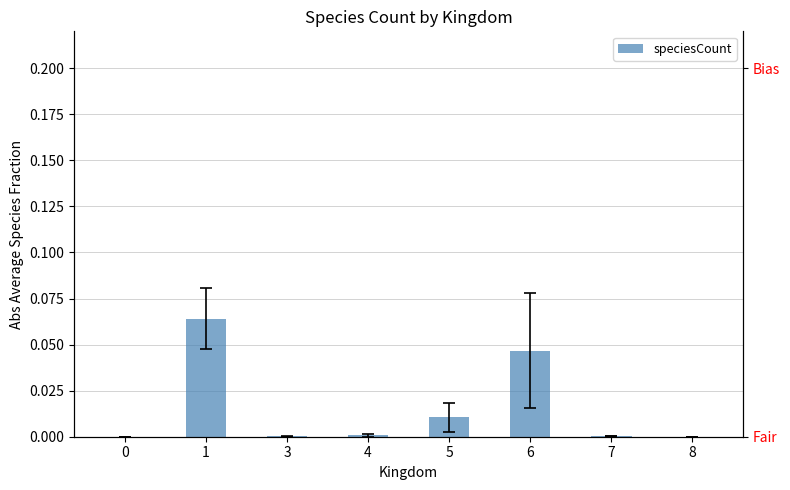

Reading right to left, list all the values displayed in this chart.

8=0.0	7=0.0	6=0.0	5=0.0	4=0.0	3=0.0	1=0.1	0=0.0